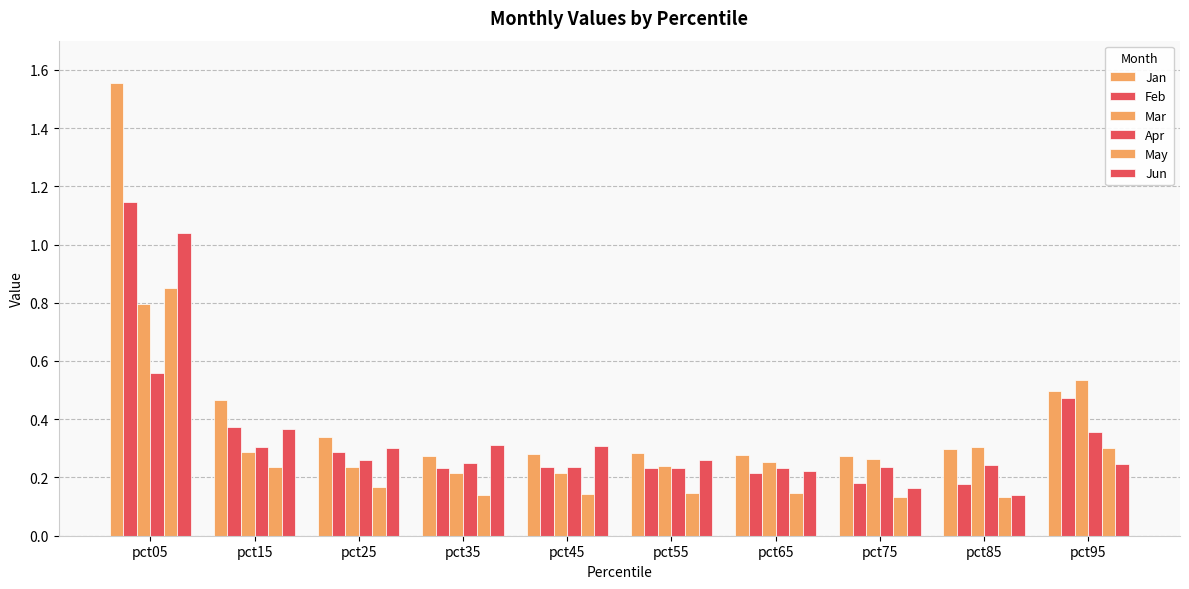

Reading left to right, extract all data points from this chart.

Jan: pct05=1.6	pct15=0.5	pct25=0.3	pct35=0.3	pct45=0.3	pct55=0.3	pct65=0.3	pct75=0.3	pct85=0.3	pct95=0.5
Feb: pct05=1.1	pct15=0.4	pct25=0.3	pct35=0.2	pct45=0.2	pct55=0.2	pct65=0.2	pct75=0.2	pct85=0.2	pct95=0.5
Mar: pct05=0.8	pct15=0.3	pct25=0.2	pct35=0.2	pct45=0.2	pct55=0.2	pct65=0.3	pct75=0.3	pct85=0.3	pct95=0.5
Apr: pct05=0.6	pct15=0.3	pct25=0.3	pct35=0.3	pct45=0.2	pct55=0.2	pct65=0.2	pct75=0.2	pct85=0.2	pct95=0.4
May: pct05=0.9	pct15=0.2	pct25=0.2	pct35=0.1	pct45=0.1	pct55=0.1	pct65=0.1	pct75=0.1	pct85=0.1	pct95=0.3
Jun: pct05=1.0	pct15=0.4	pct25=0.3	pct35=0.3	pct45=0.3	pct55=0.3	pct65=0.2	pct75=0.2	pct85=0.1	pct95=0.2